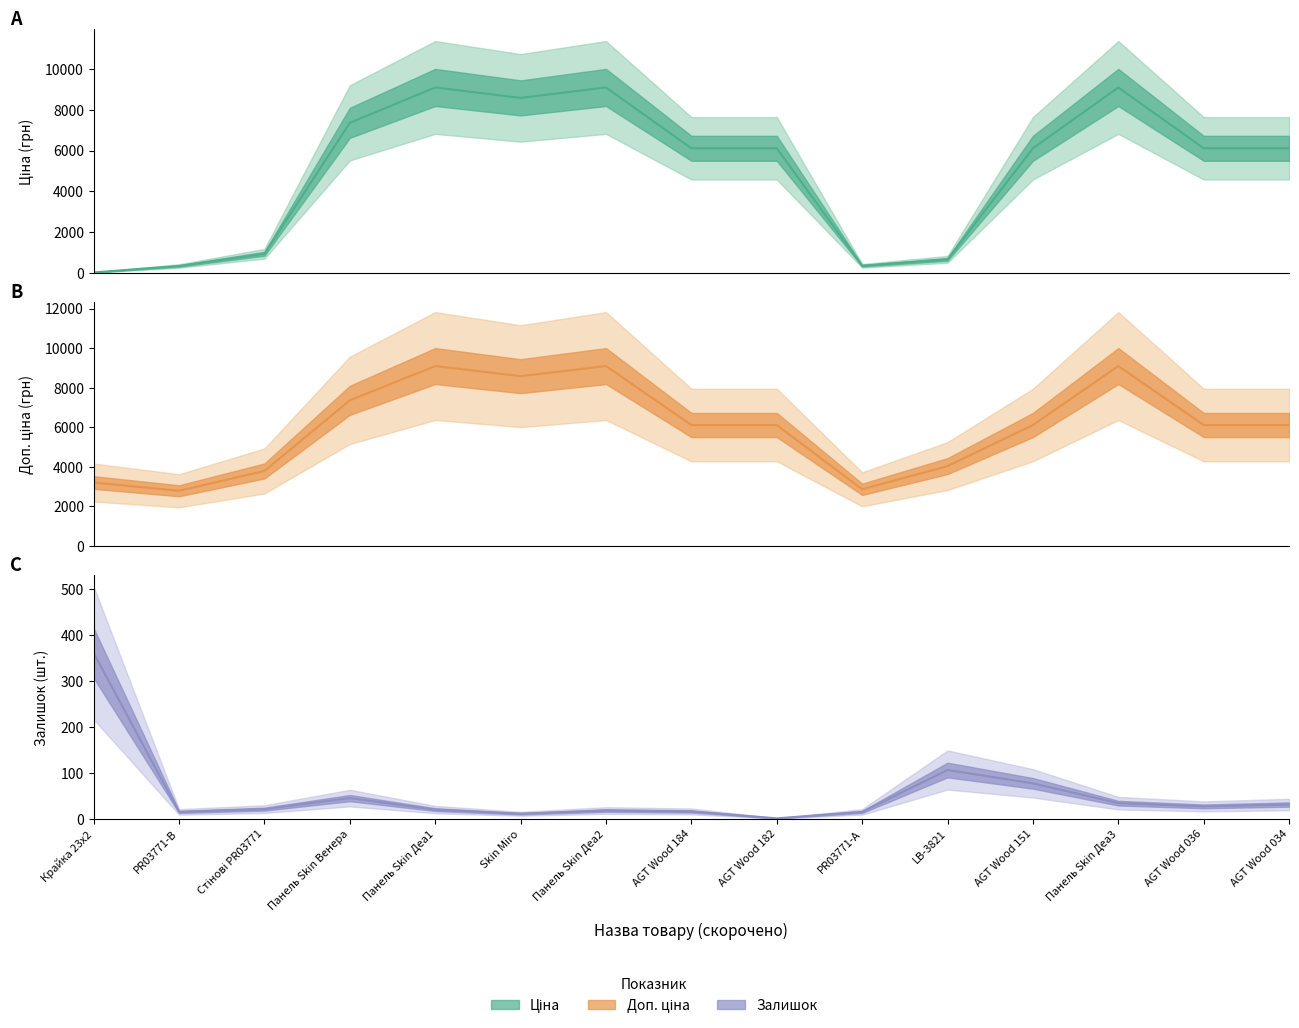

How many lines are shown in the chart?

3